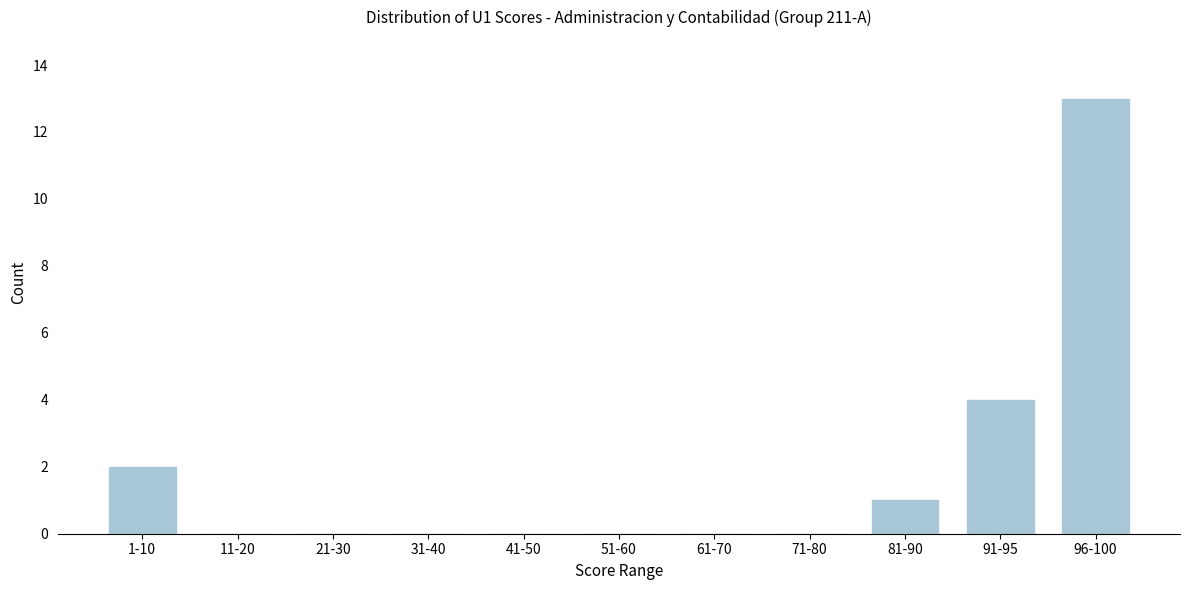

Reading right to left, what are all the values shown in this chart?

96-100=13	91-95=4	81-90=1	71-80=0	61-70=0	51-60=0	41-50=0	31-40=0	21-30=0	11-20=0	1-10=2